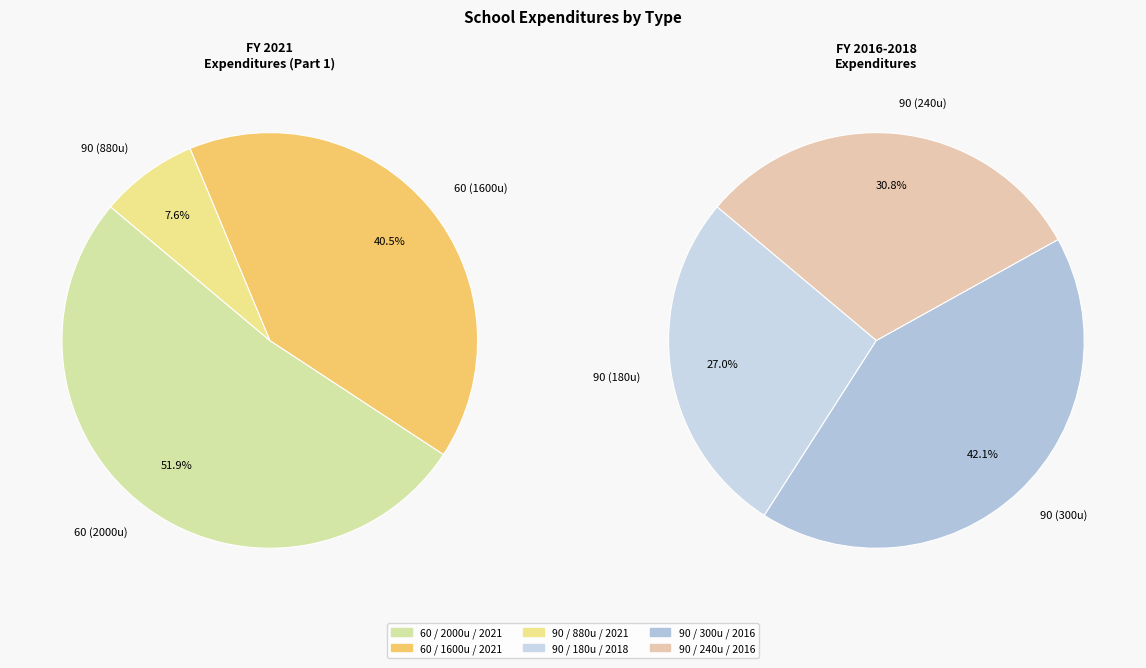

True or false: 90 accounts for 1% of the total.

False